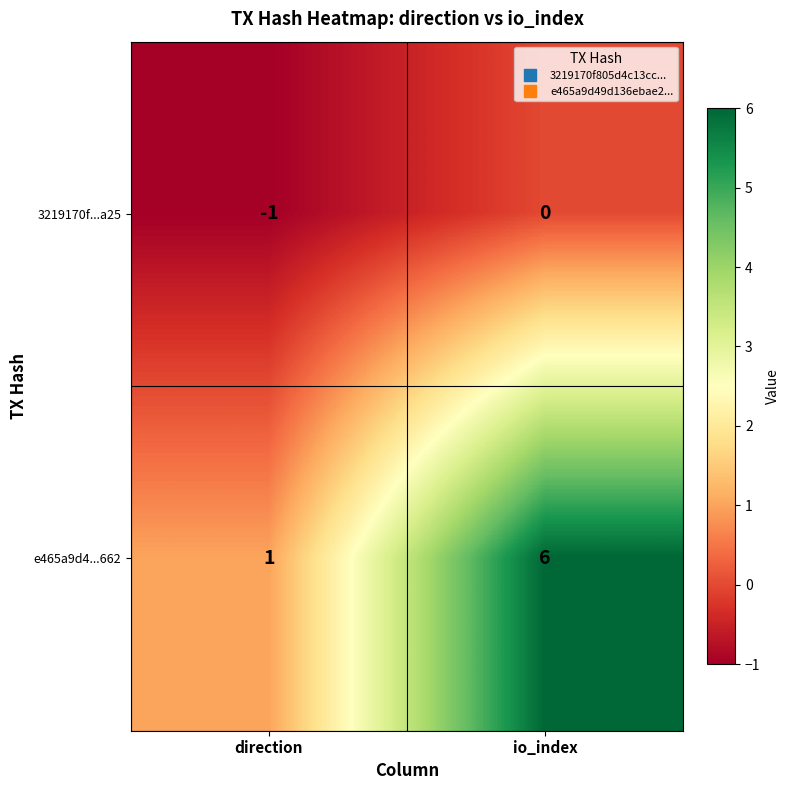

What is the sum of the e465a9d4...662 values at io_index and direction?

7